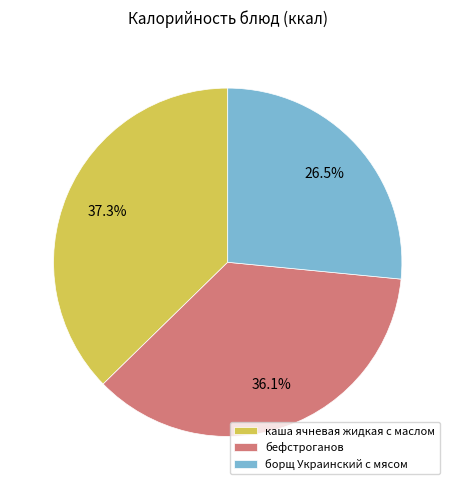

Rank the categories by value from highest to lowest.

каша ячневая жидкая с маслом, бефстроганов, борщ Украинский с мясом